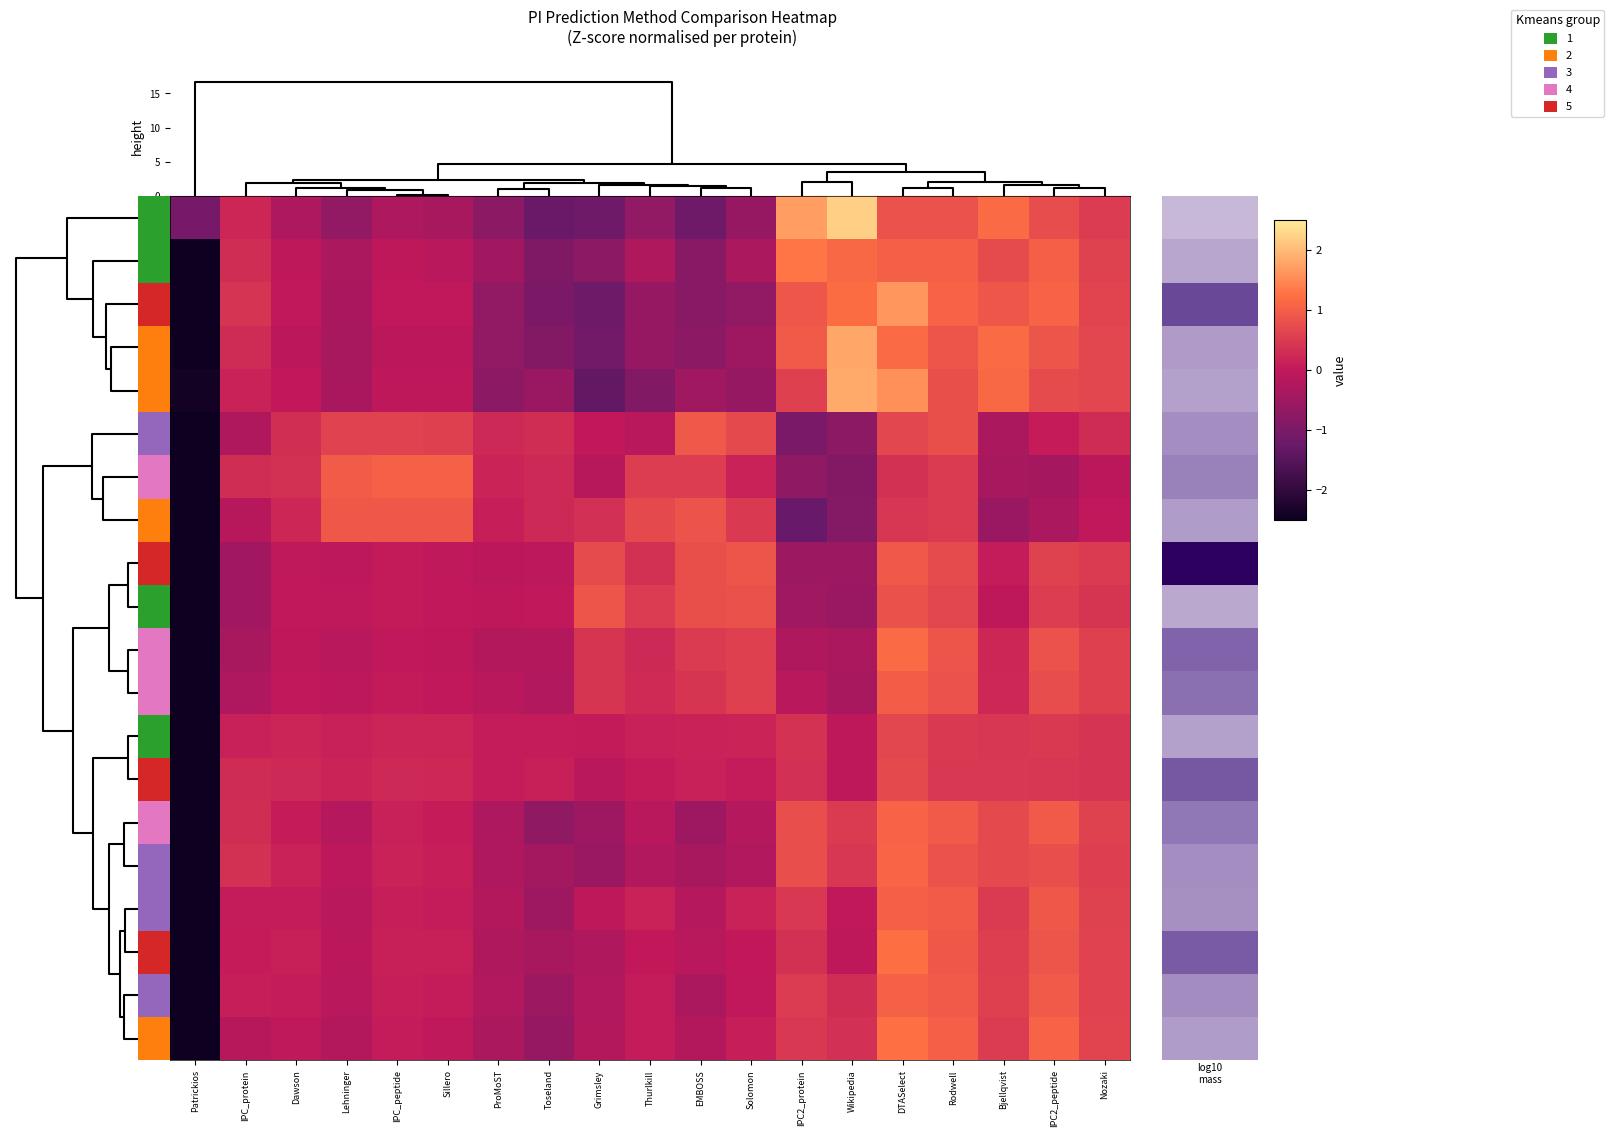

At how many categories does at least one series exceed 0?

18